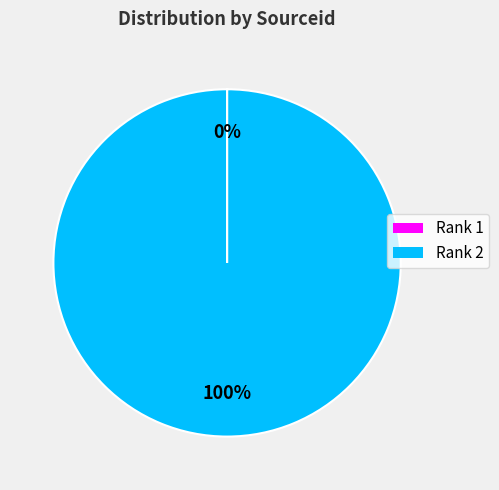

Which slice is the largest?

Rank 2